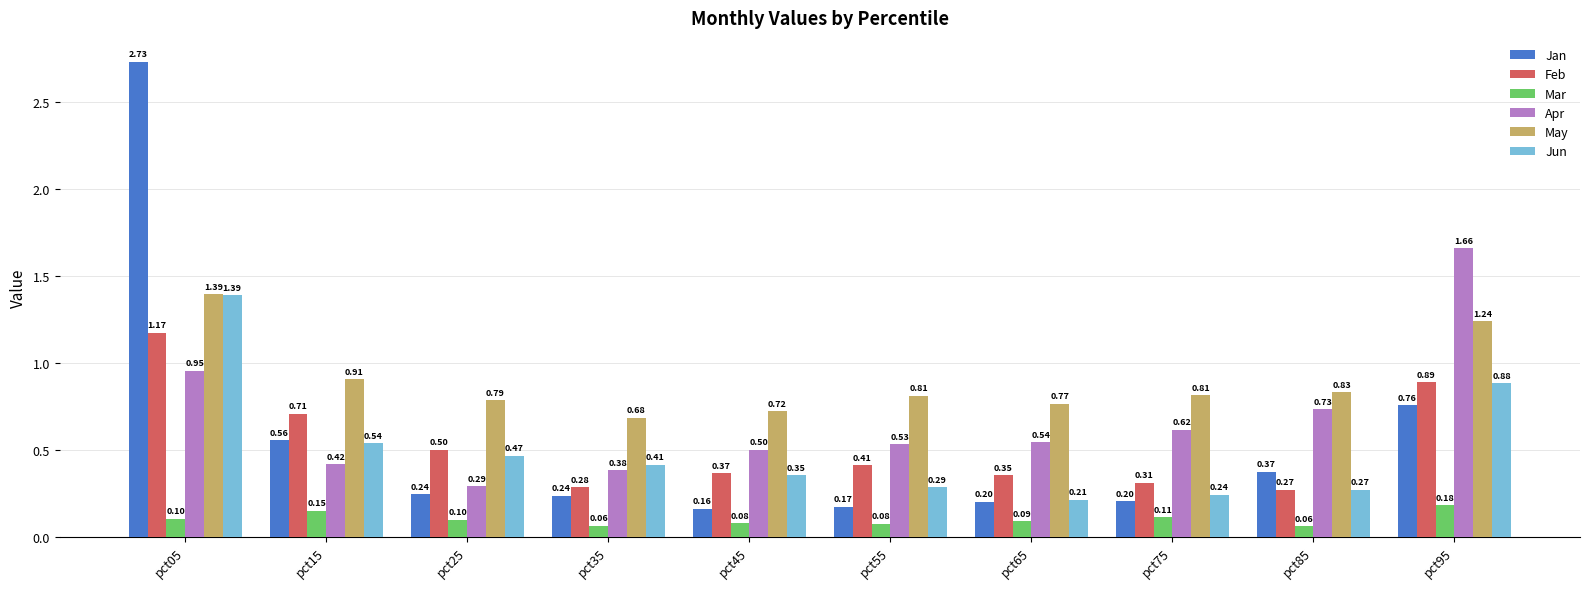

At which category is the sum across all series the highest?

pct05